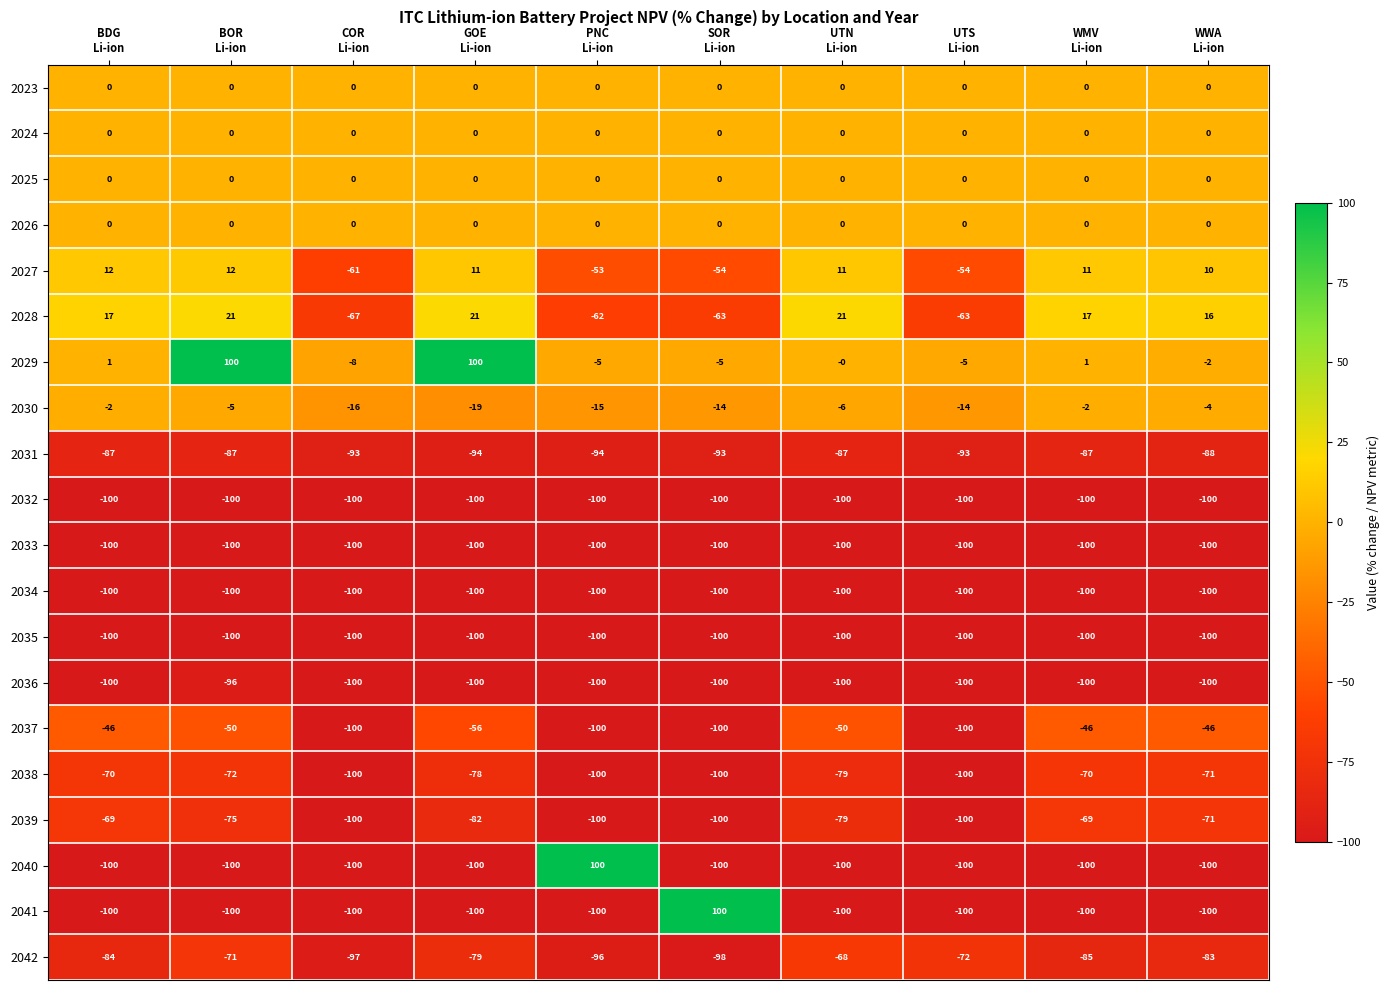

What is the difference between the second highest and minimum values in the 2029 series?

108